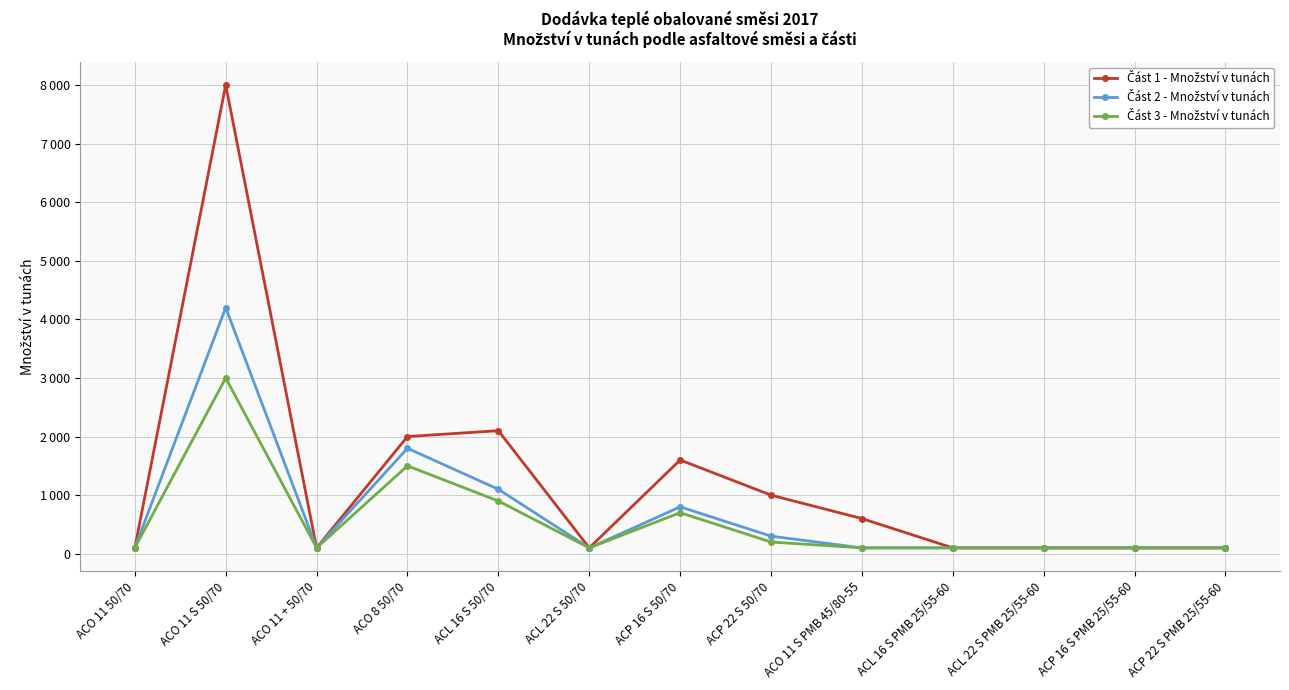

Is this an area chart (filled region under the line)?

No